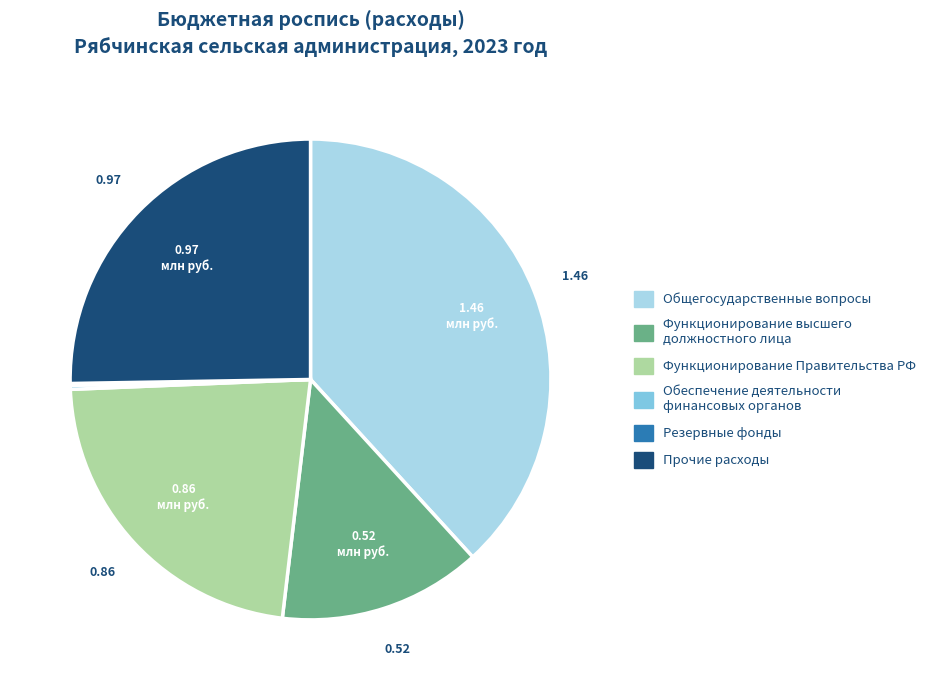

Is there any slice that represents more than half of the pie?

No